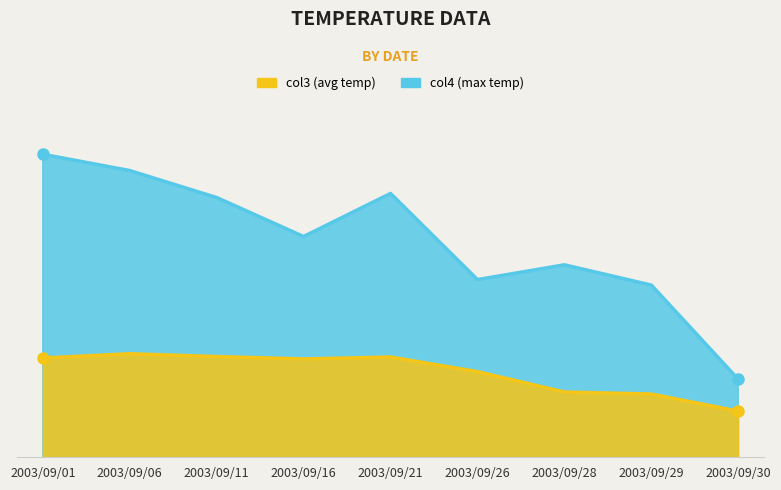

At which category does the chart reach its peak across all series?

2003/09/01